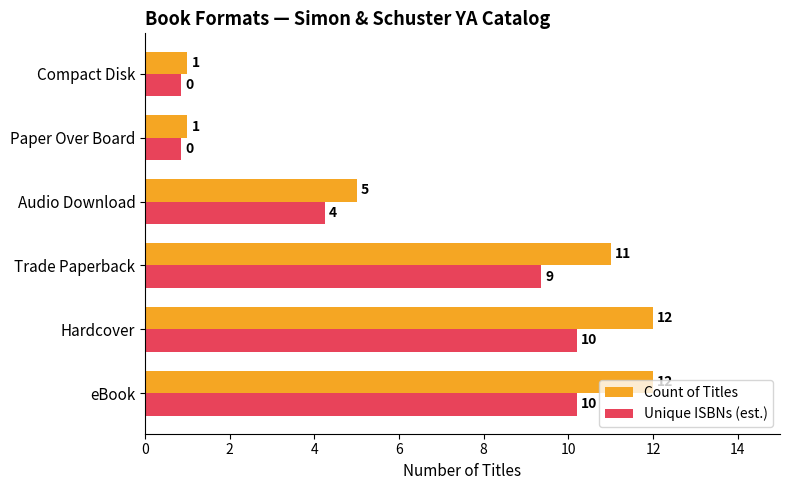

The value of Unique ISBNs (est.) at eBook is 10.2. True or false?

True